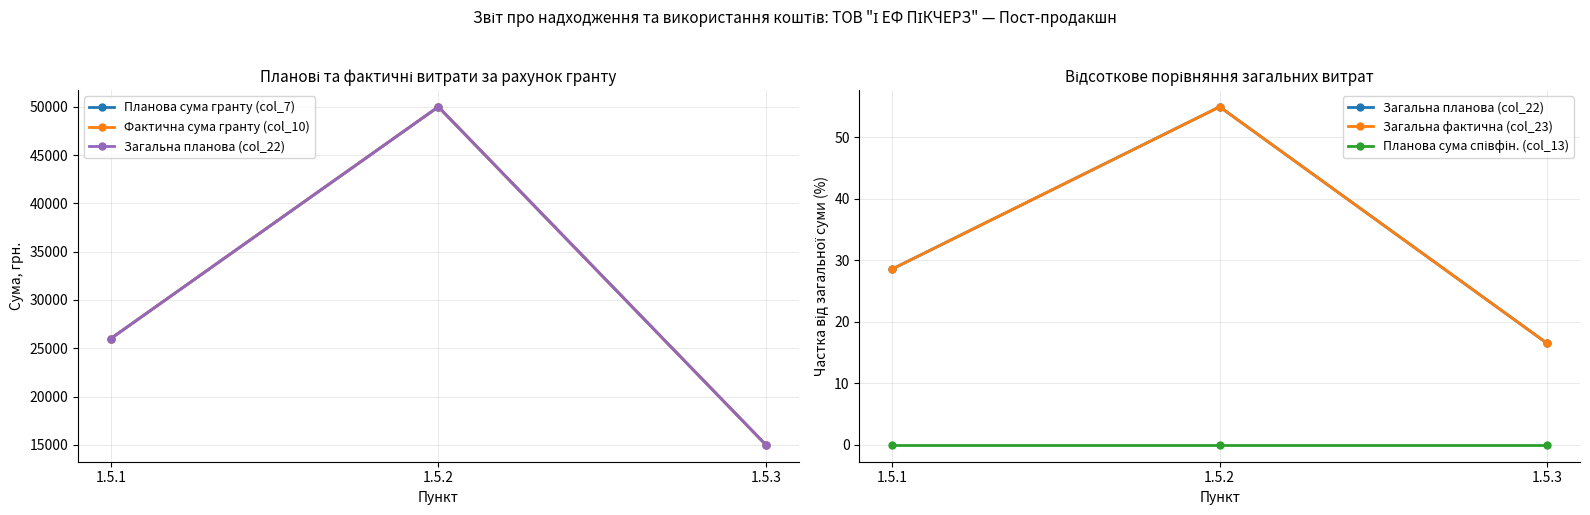

Does the chart have visible grid lines?

Yes